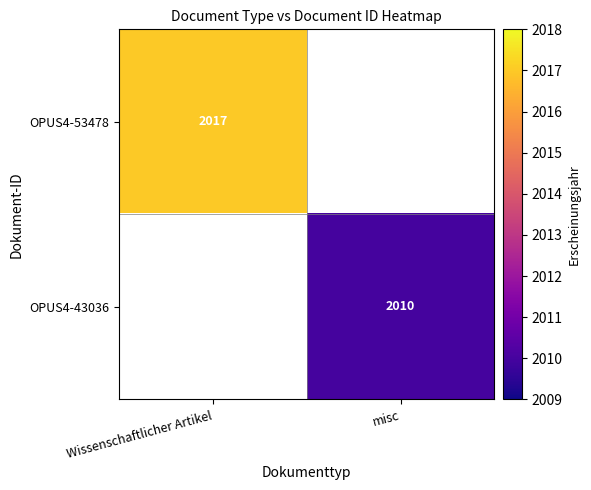

How many series are shown in this chart?

2